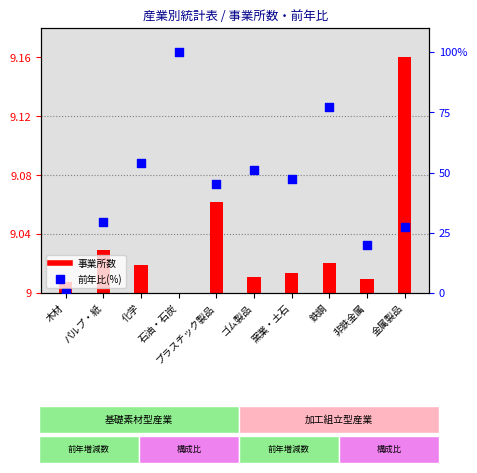

What is the change in value from 窯業・土石 to 金属製品?

-20.1